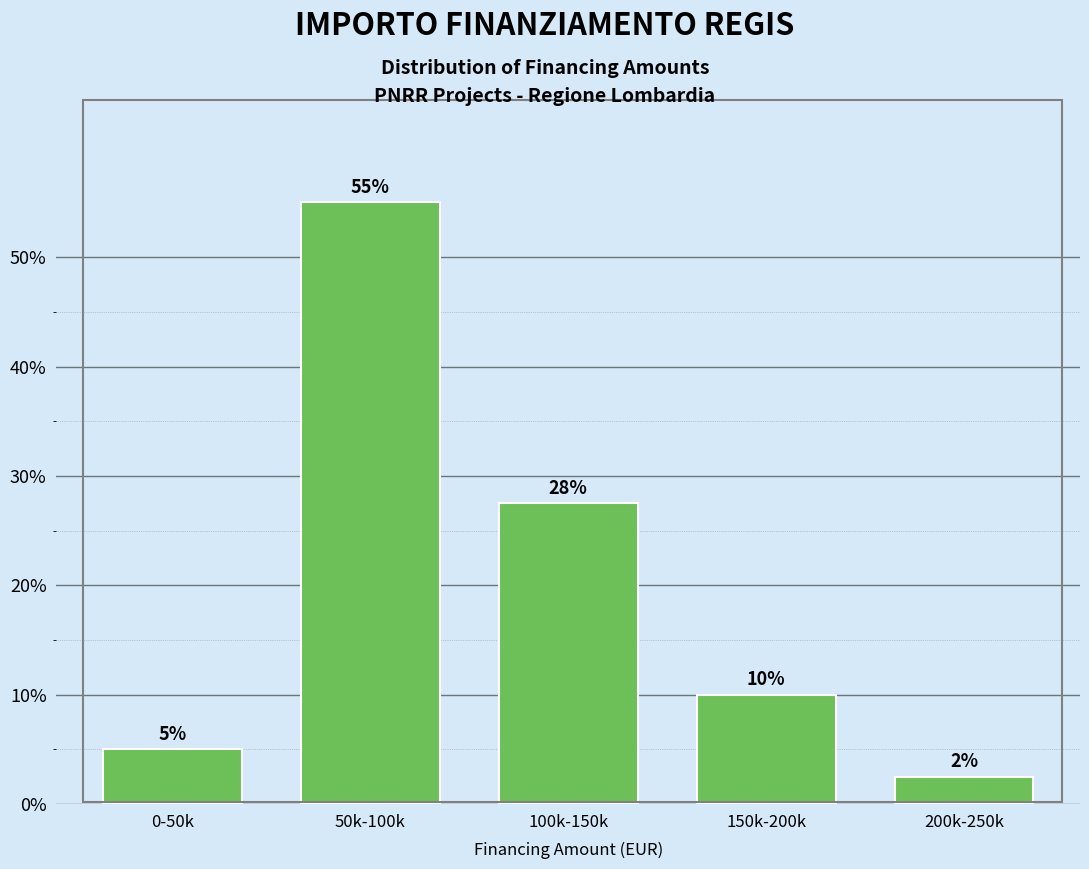

What is the difference between the maximum and second lowest values?

50.0